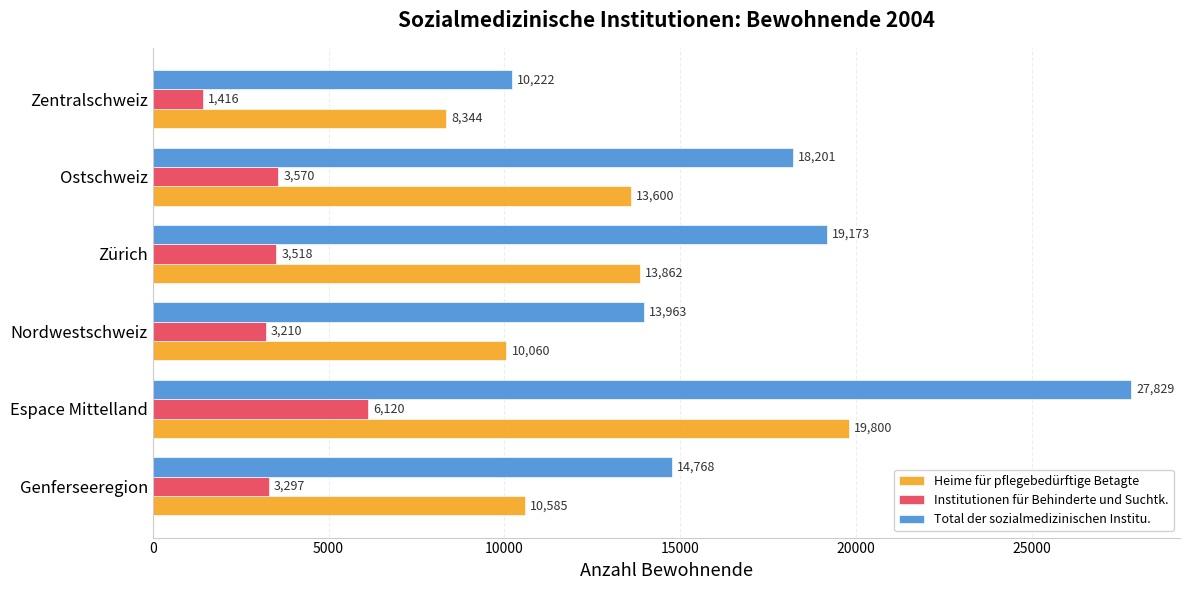

Is the value of Heime für pflegebedürftige Betagte at Nordwestschweiz greater than the value of Total der sozialmedizinischen Institu. at Genferseeregion?

No